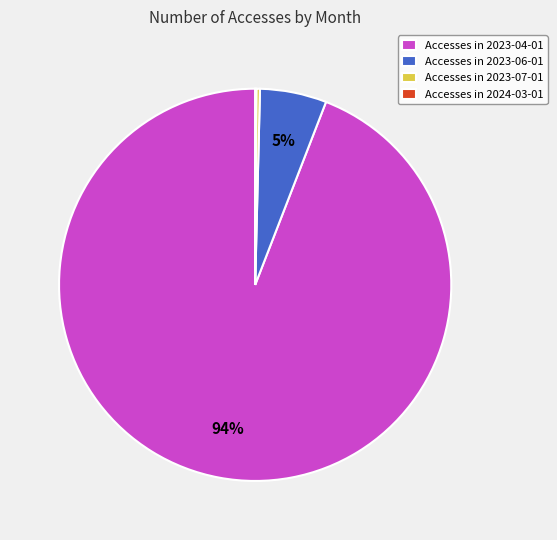

Between Accesses in 2023-07-01 and Accesses in 2023-06-01, which is larger?

Accesses in 2023-06-01